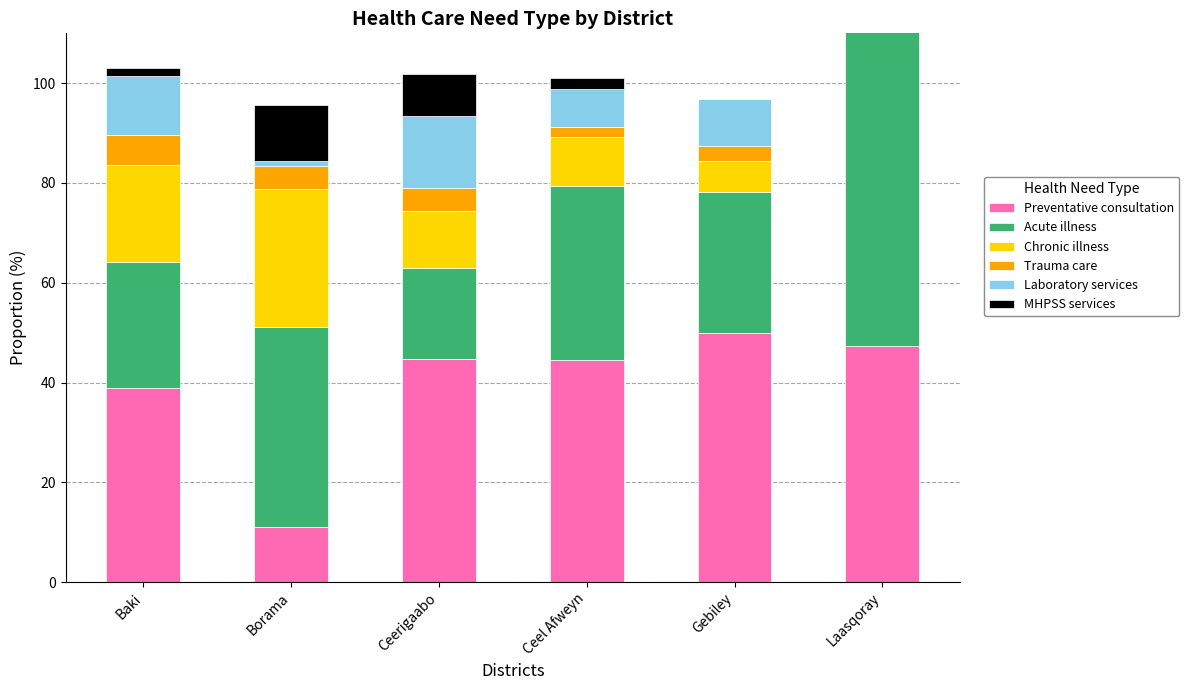

Reading right to left, list all the values displayed in this chart.

Preventative consultation: Laasqoray=47.4	Gebiley=50.0	Ceel Afweyn=44.6	Ceerigaabo=44.8	Borama=11.1	Baki=38.8
Acute illness: Laasqoray=68.2	Gebiley=28.1	Ceel Afweyn=34.8	Ceerigaabo=18.1	Borama=40.0	Baki=25.4
Chronic illness: Laasqoray=9.9	Gebiley=6.2	Ceel Afweyn=9.8	Ceerigaabo=11.4	Borama=27.8	Baki=19.4
Trauma care: Laasqoray=0.5	Gebiley=3.1	Ceel Afweyn=2.2	Ceerigaabo=4.8	Borama=4.4	Baki=6.0
Laboratory services: Laasqoray=13.0	Gebiley=9.4	Ceel Afweyn=7.6	Ceerigaabo=14.3	Borama=1.1	Baki=11.9
MHPSS services: Laasqoray=0.0	Gebiley=0.0	Ceel Afweyn=2.2	Ceerigaabo=8.6	Borama=11.1	Baki=1.5